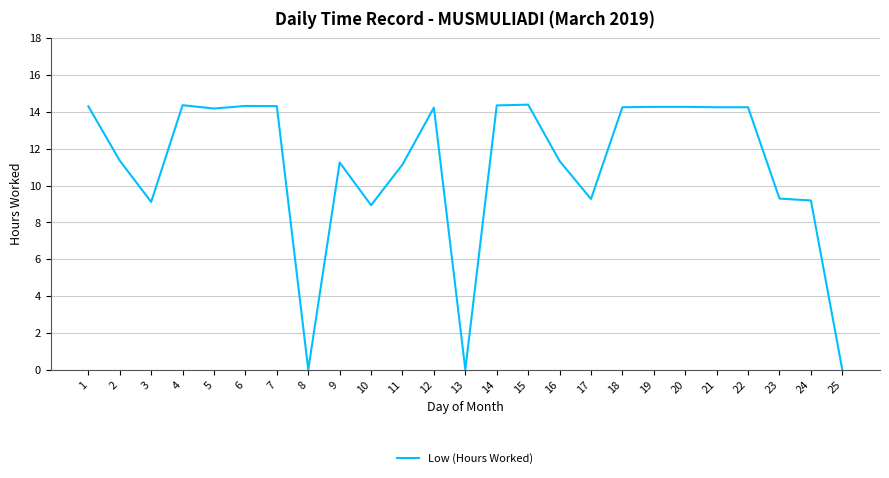

What is the difference between the maximum and minimum values?

14.4